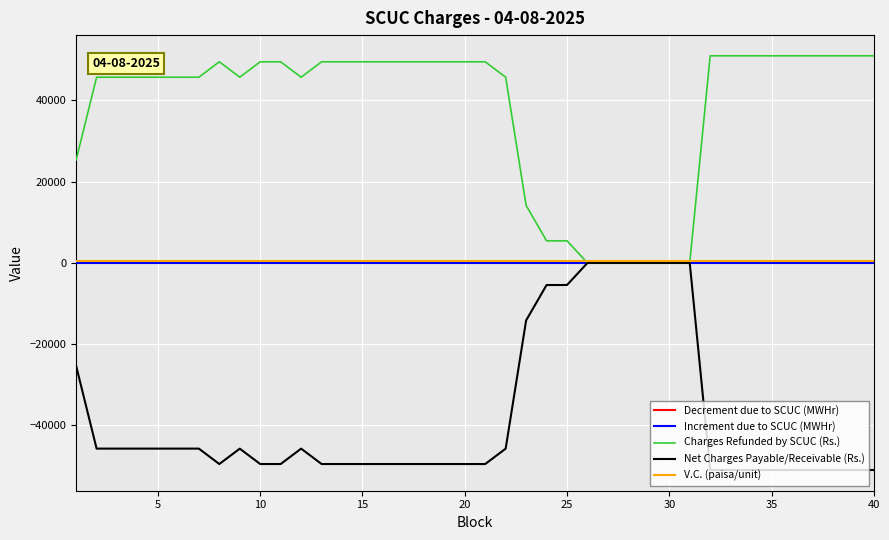

Which series has the largest total across all categories?

Charges Refunded by SCUC (Rs.)